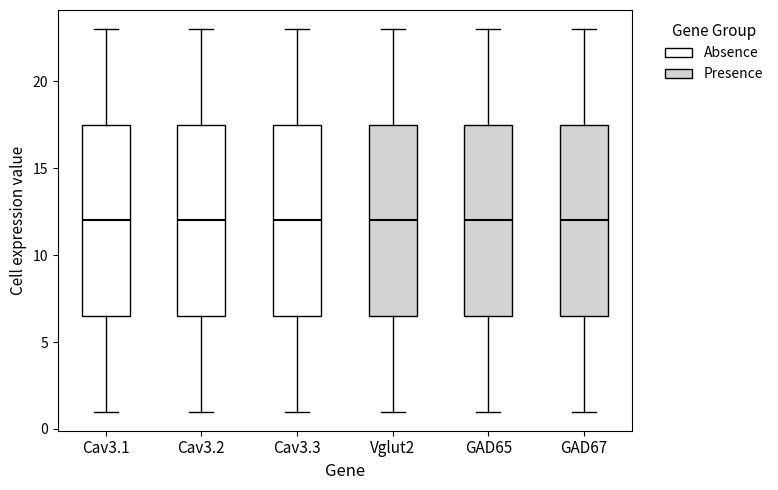

Where does the median line of the box for Cav3.1 sit on the y-axis? The values are not printed on the chart, so give them approximately, as read against the axis.

12.0